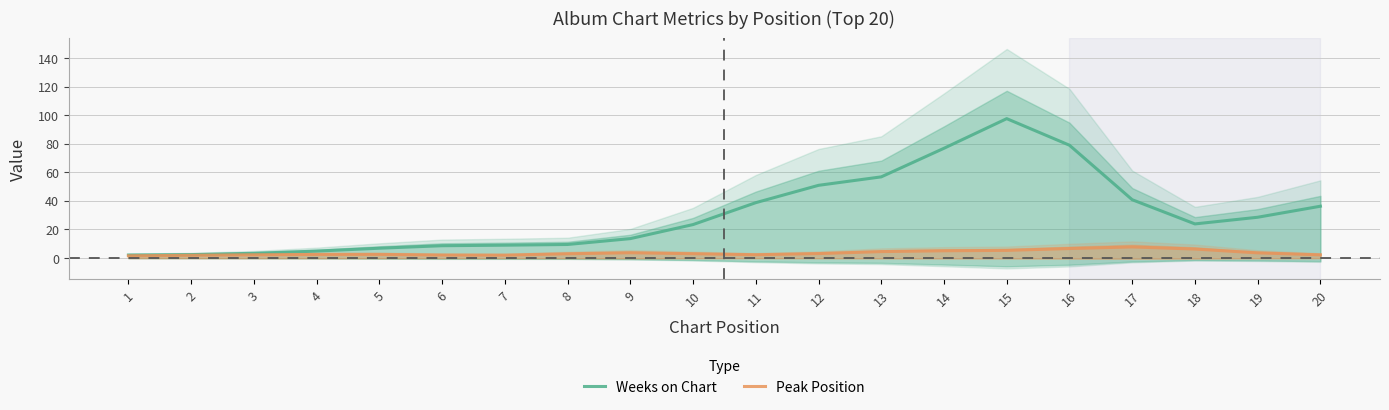

Is it true that Peak Position equals 1.9 at 2?

True